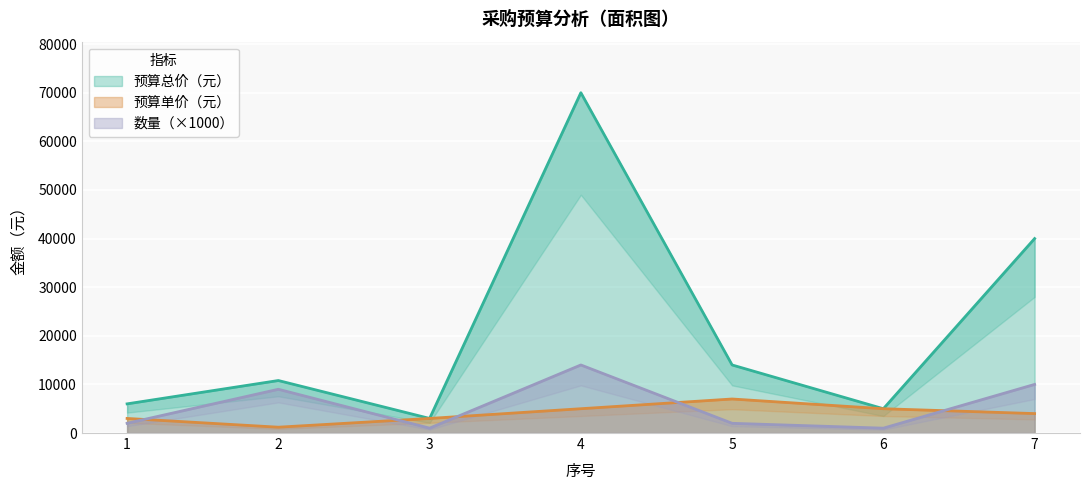

What is the total value across all series at 1?

11000